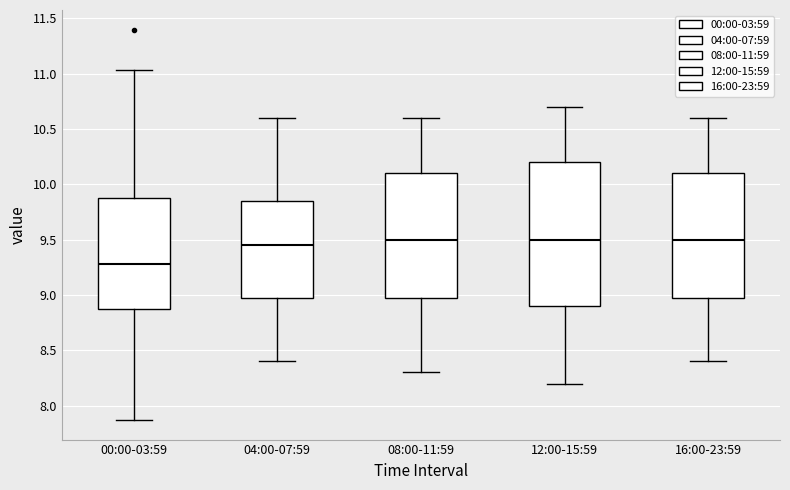

Comparing the boxes themselves (not the whiskers), which one is the tallest?

12:00-15:59